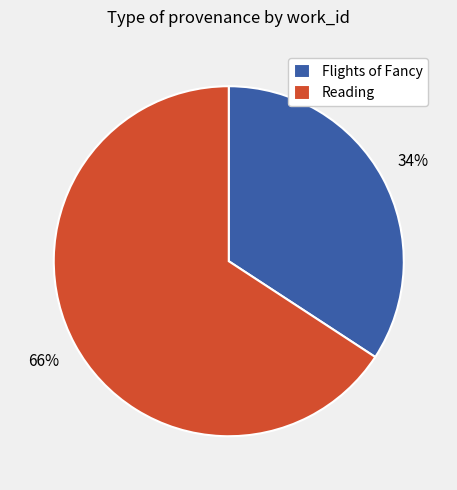

Which has a higher value, Reading or Flights of Fancy?

Reading